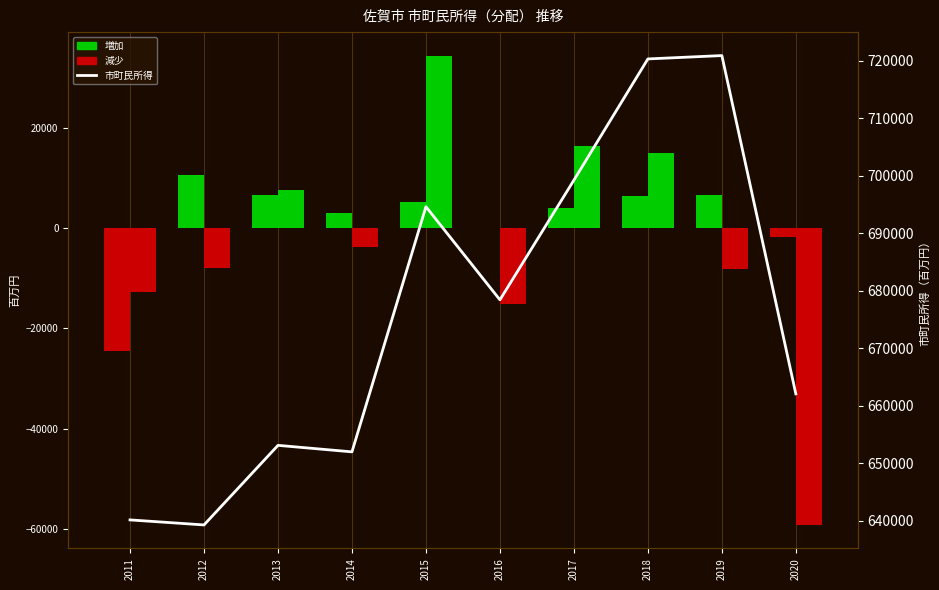

Reading right to left, transcribe all the data shown in this chart.

雇用者報酬（前年差）: -1779.7	6642.2	6464.3	4013.2	-24.3	5254.6	2957.6	6542.8	10513.7	-24602.5
企業所得（前年差）: -59178.5	-8165.8	14905.6	16372.7	-15070.8	34348.5	-3754.4	7550.5	-7938.8	-12810.9
市町民所得: 662052.2	720856.3	720274.7	699202.0	678398.6	694586.8	651973.2	653103.8	639270.7	640145.5